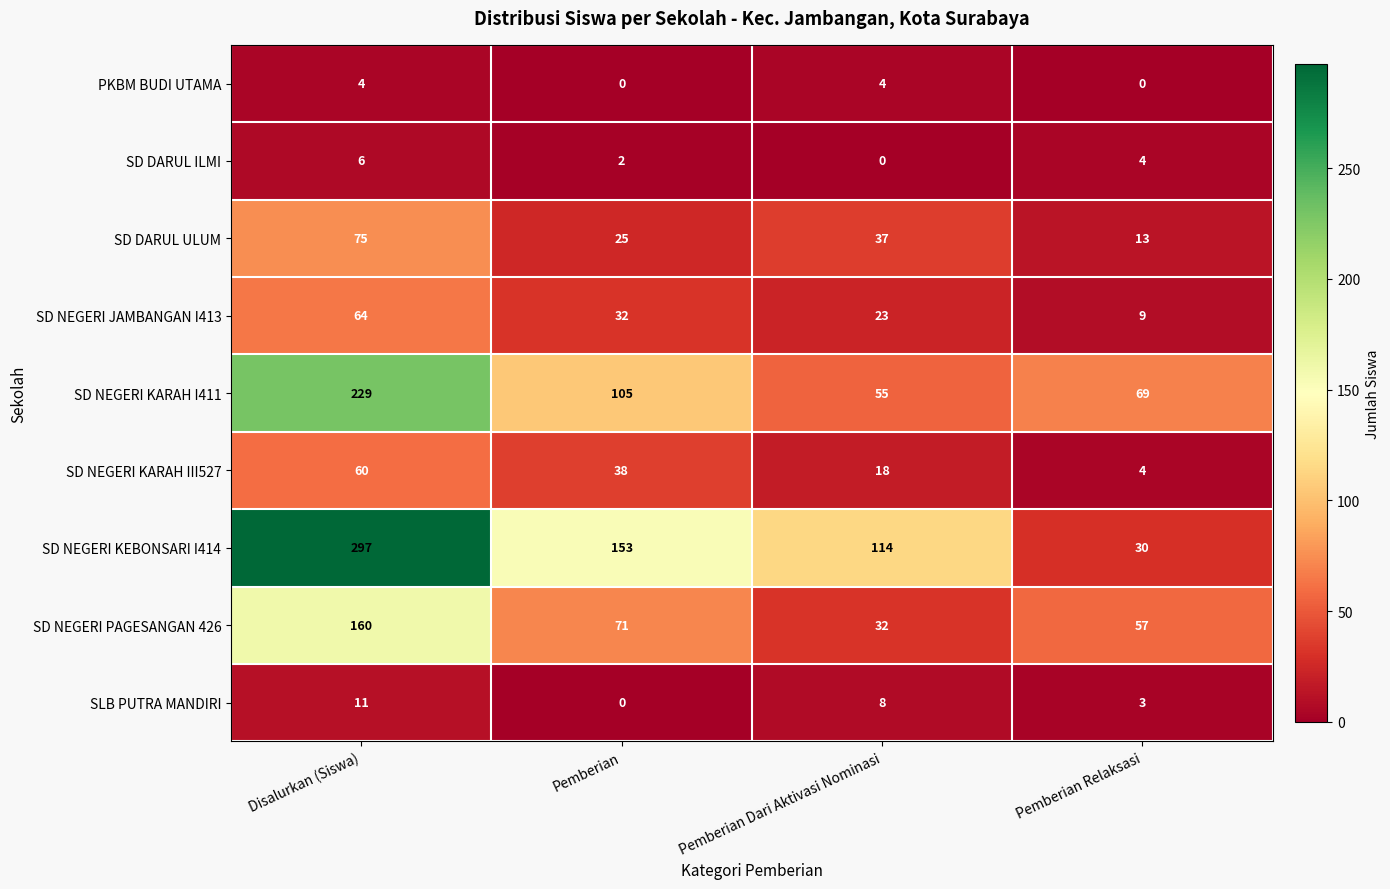

Read the SD NEGERI PAGESANGAN 426 value at Pemberian.

71